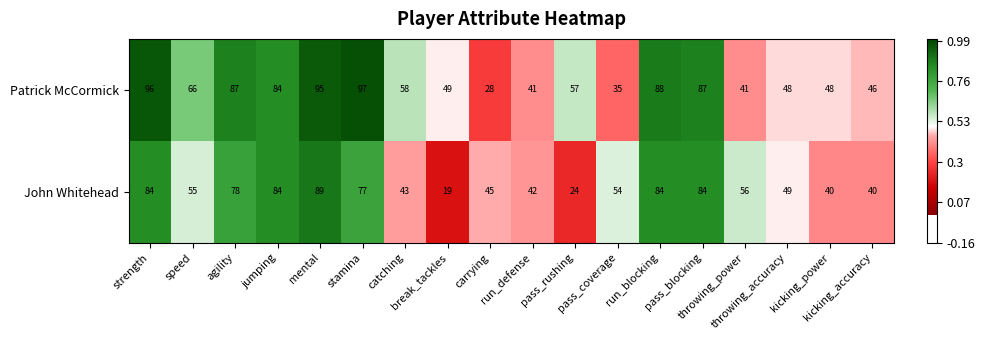

Which series has the largest range (max minus min)?

John Whitehead